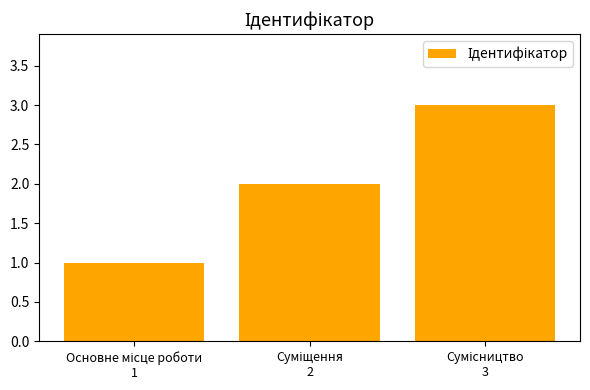

What is the sum of all values?

6